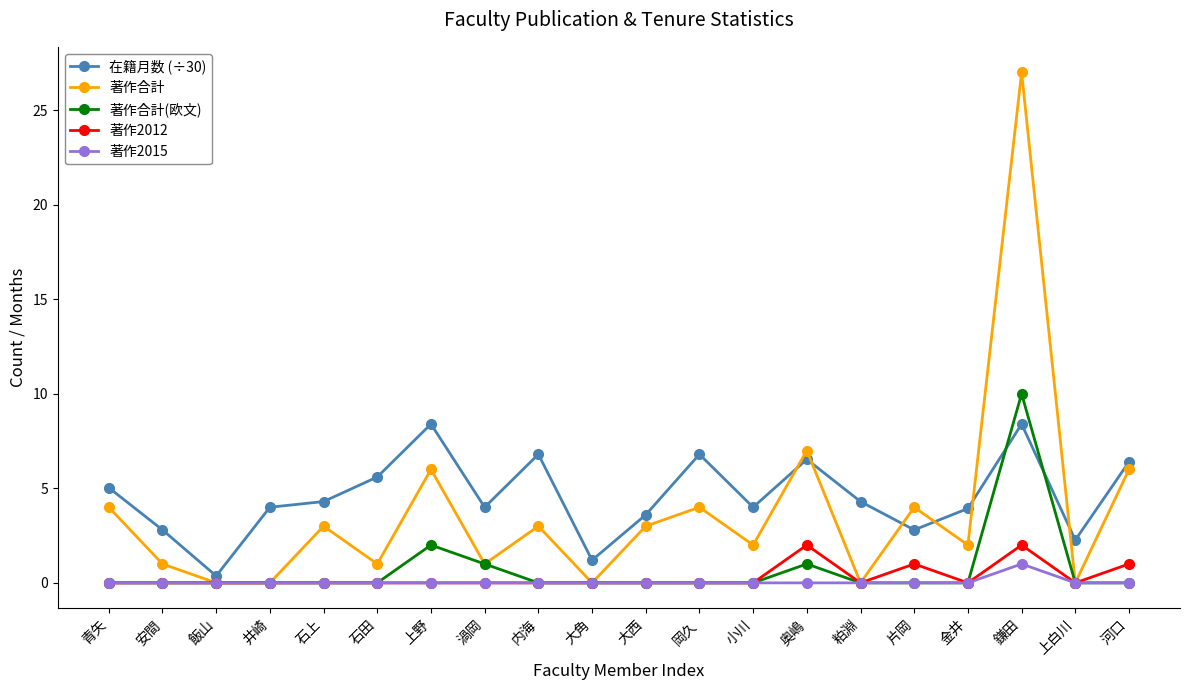

What is the maximum value for 在籍月数 (÷30)?

8.4